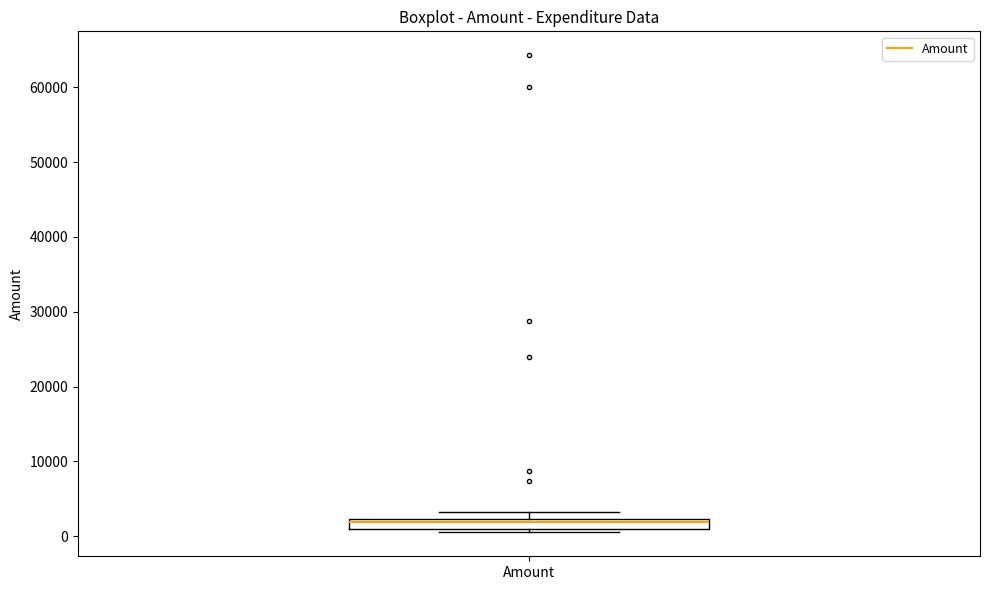

Where is the lower edge of the box for Amount on the y-axis? The values are not printed on the chart, so give them approximately, as read against the axis.

1000